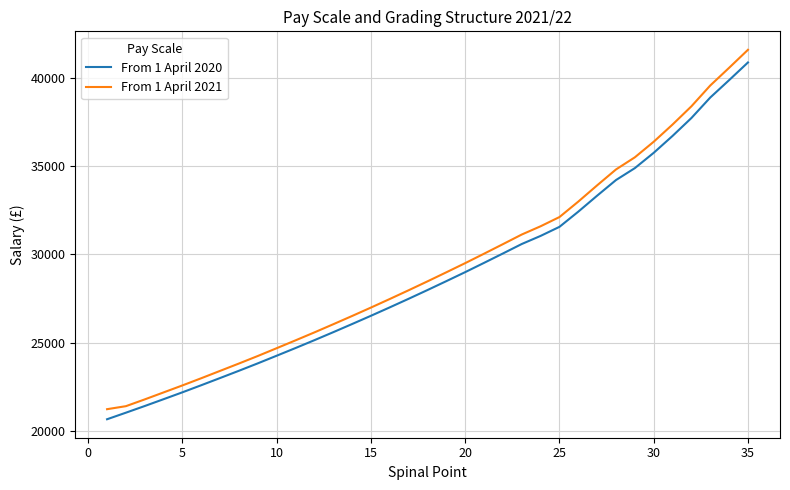

Which series has the largest range (max minus min)?

From 1 April 2021